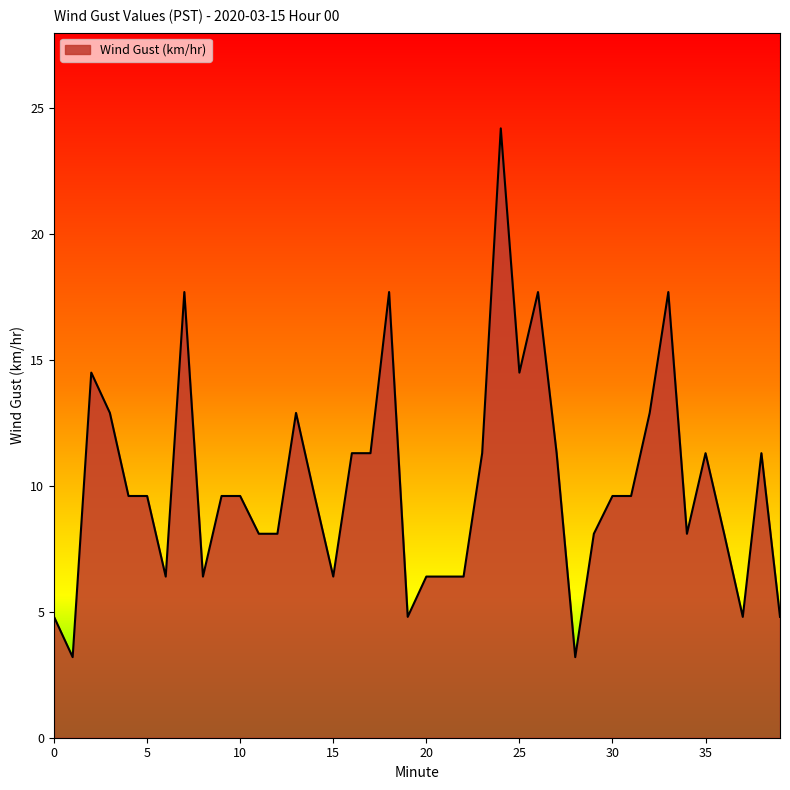

Does the chart display data point markers on the line(s)?

No